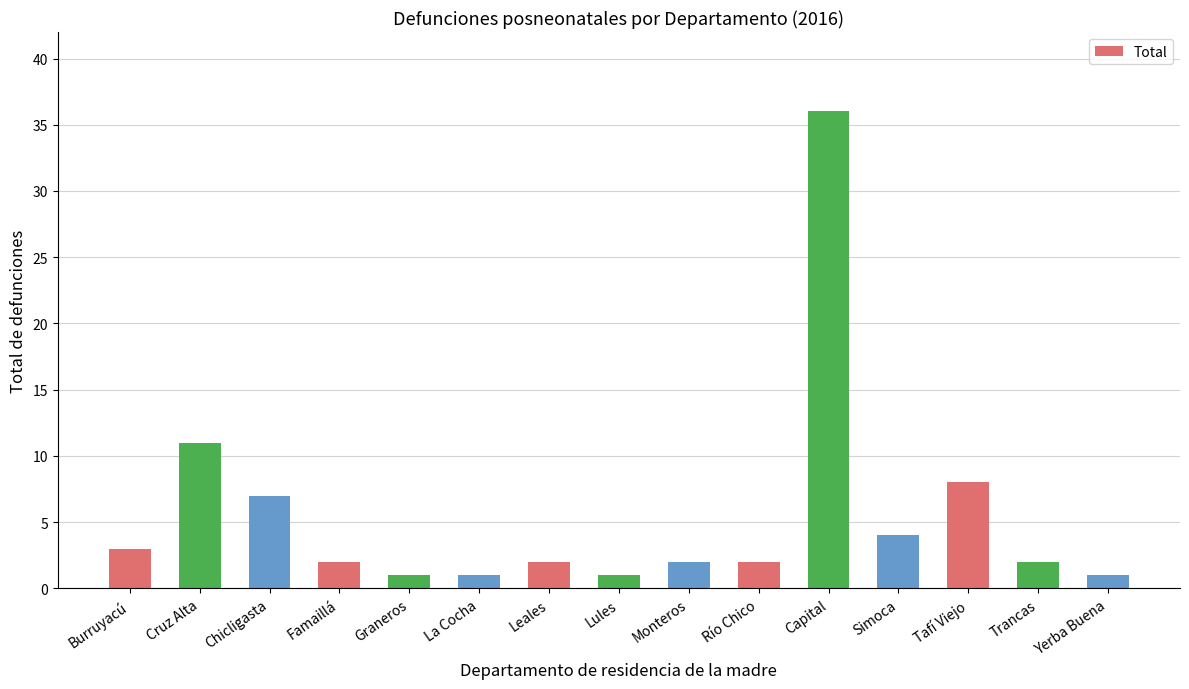

At which label is the value closest to 18?

Cruz Alta